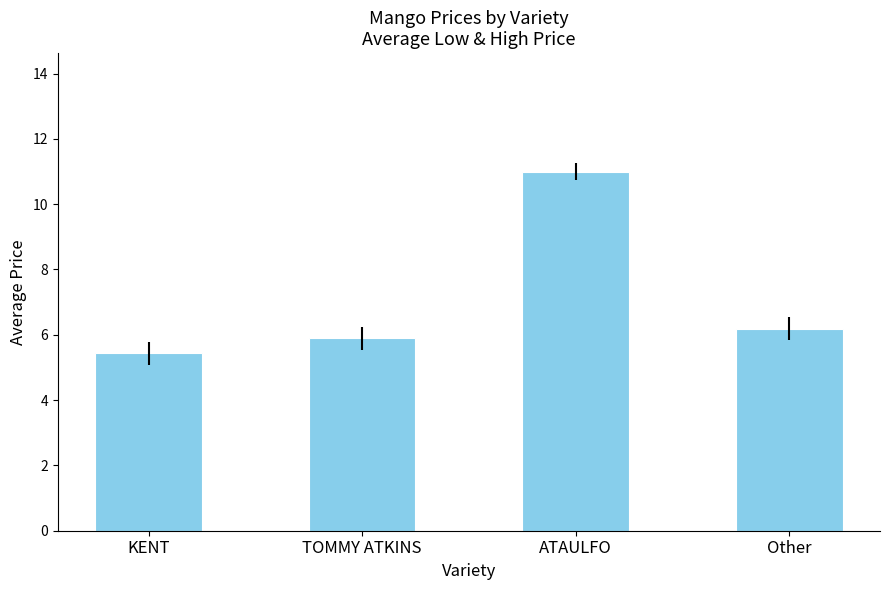

At which label is the value closest to 8?

Other